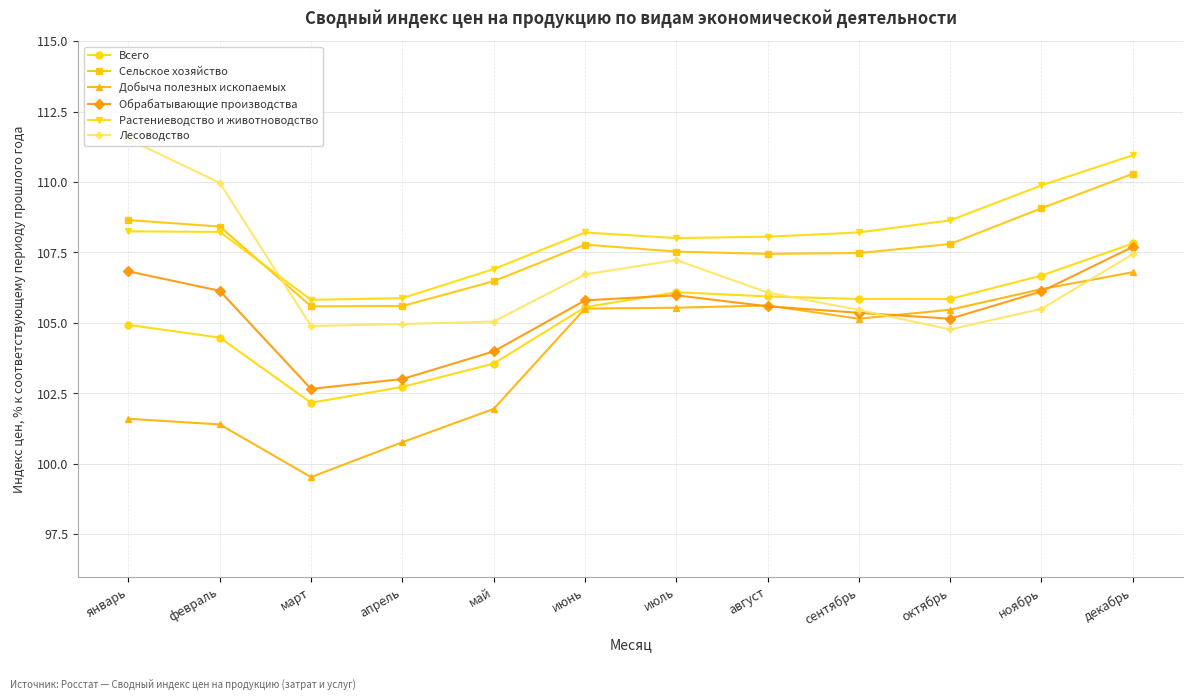

What are all the series names shown in the legend?

Всего, Сельское хозяйство, Добыча полезных ископаемых, Обрабатывающие производства, Растениеводство и животноводство, Лесоводство